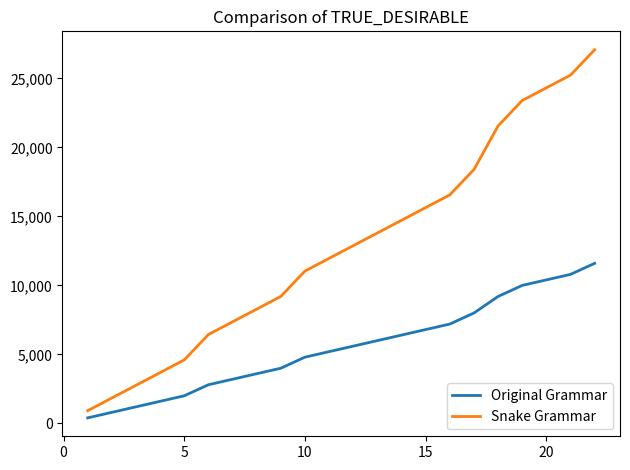

Rank the series by their average value, from highest to lowest.

Snake Grammar, Original Grammar